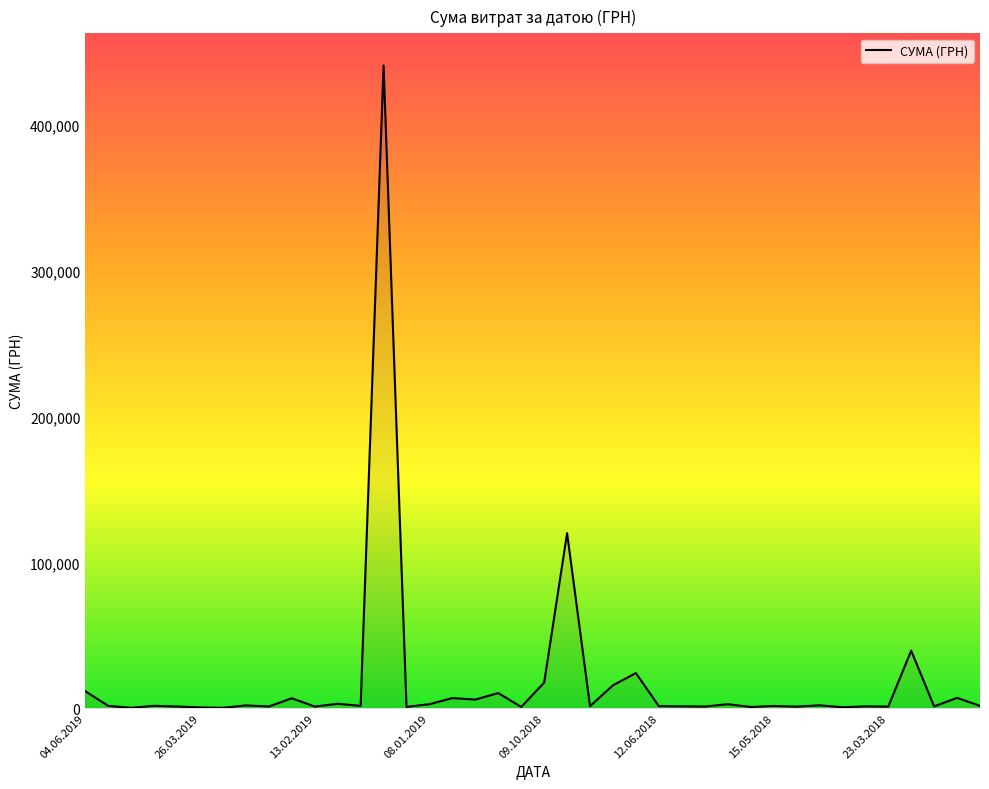

What is the maximum value shown in the chart?

440817.4